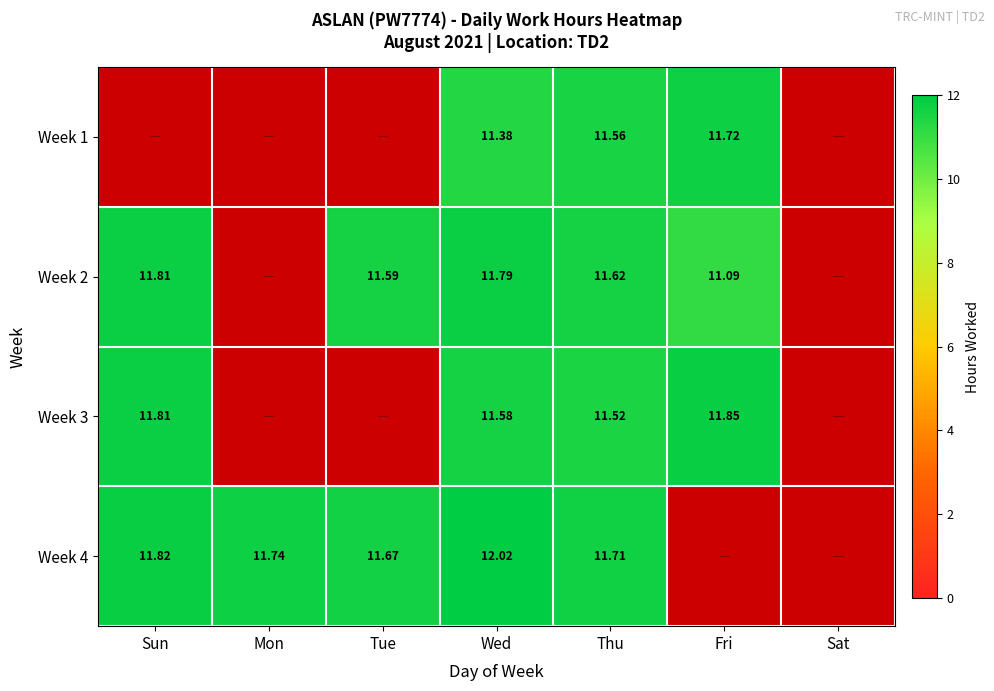

Which category has the lowest value across all series?

Sun